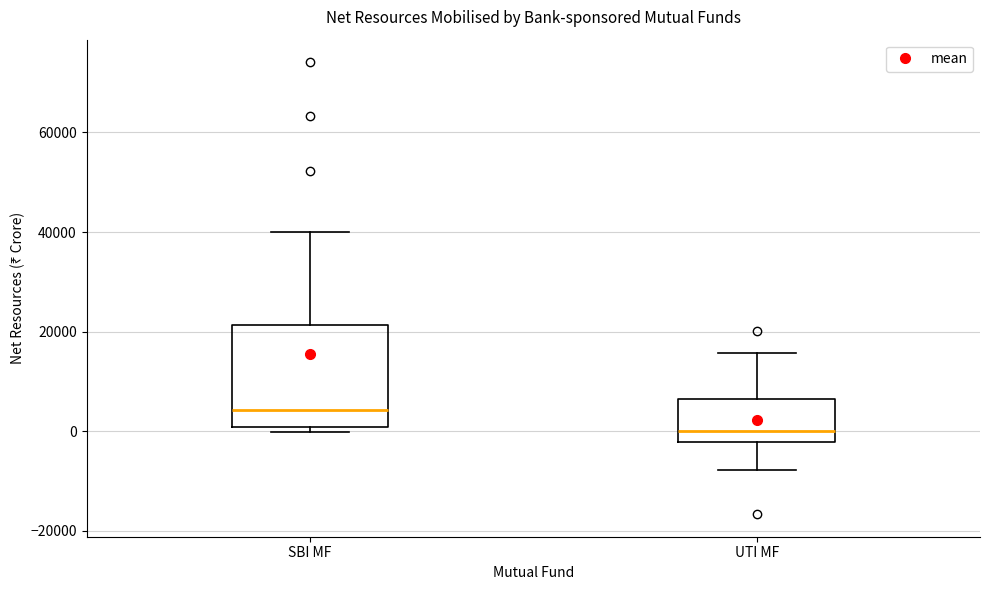

Where does the median line of the box for SBI MF sit on the y-axis? The values are not printed on the chart, so give them approximately, as read against the axis.

4000